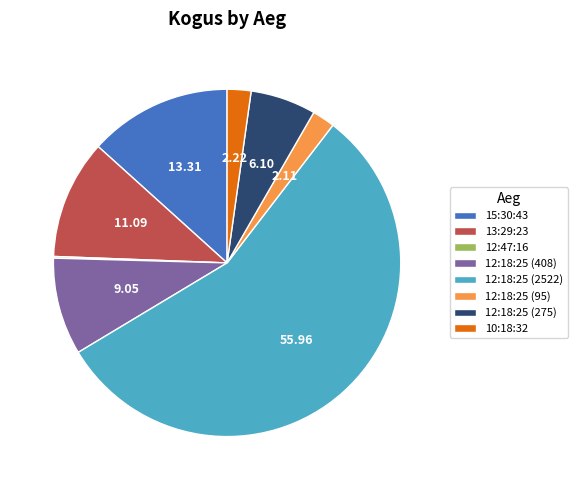

Is there any slice that represents more than half of the pie?

Yes